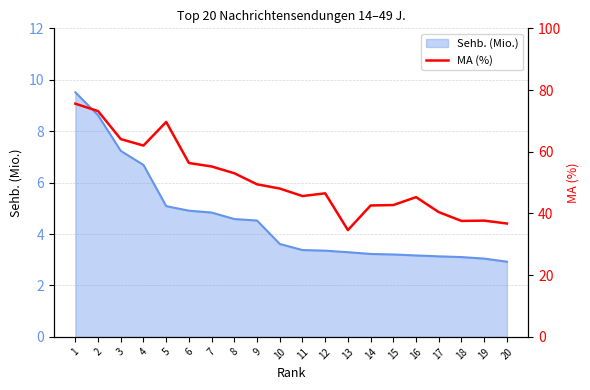

The value of Sehb. (Mio.) at 19 is 5.2. True or false?

False